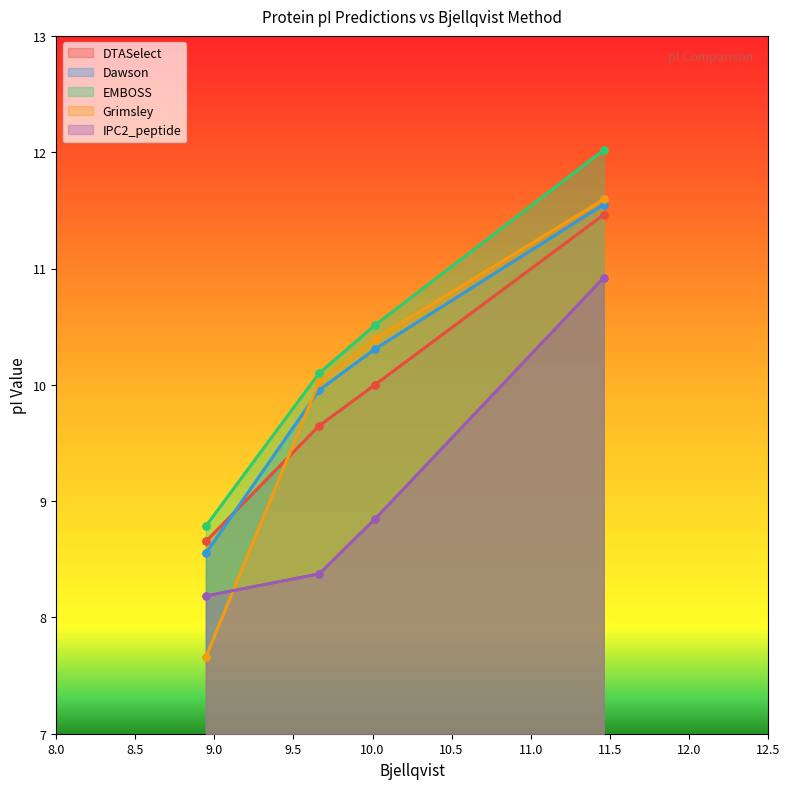

Rank the series at 8.5 from highest to lowest value.

EMBOSS, Grimsley, Dawson, DTASelect, IPC2_peptide